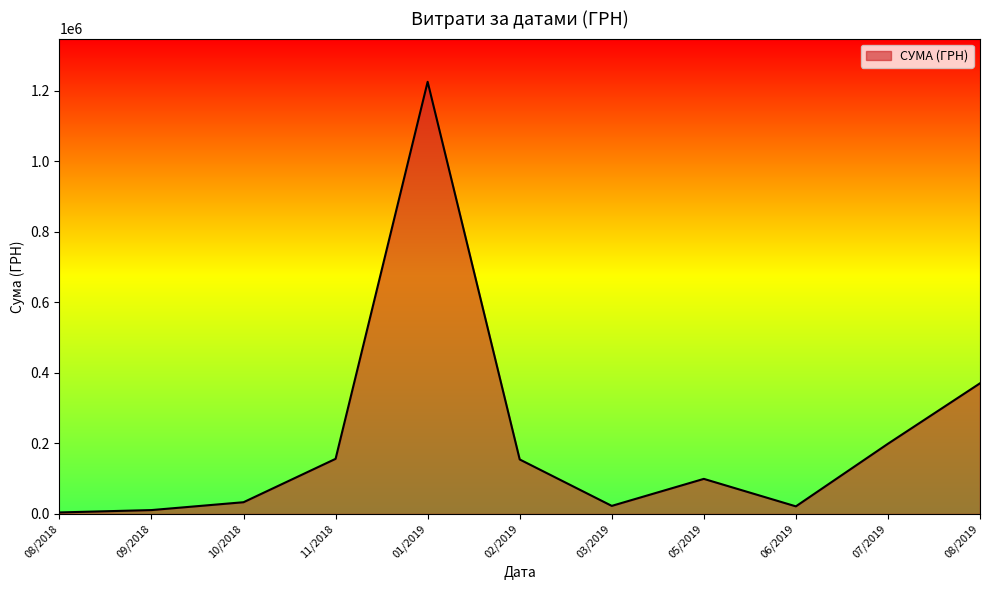

What is the maximum value shown in the chart?

1225529.4